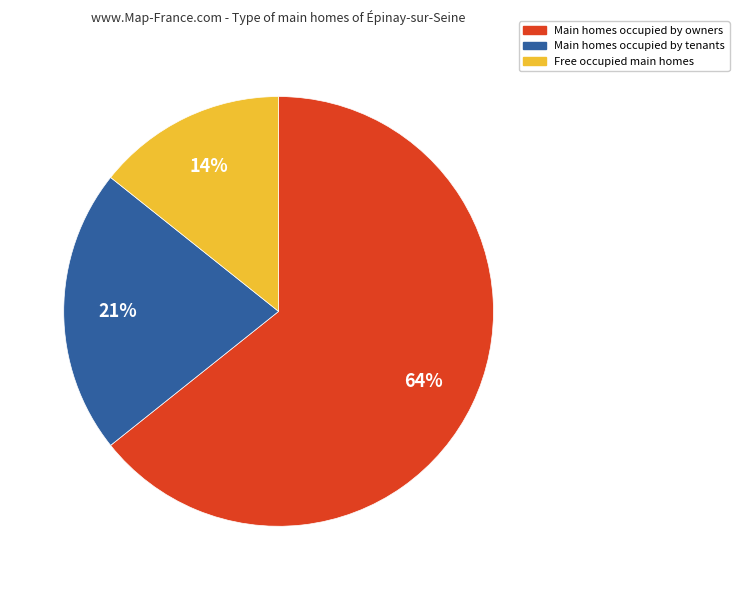

The Main homes occupied by owners slice represents 64% of the pie. True or false?

True